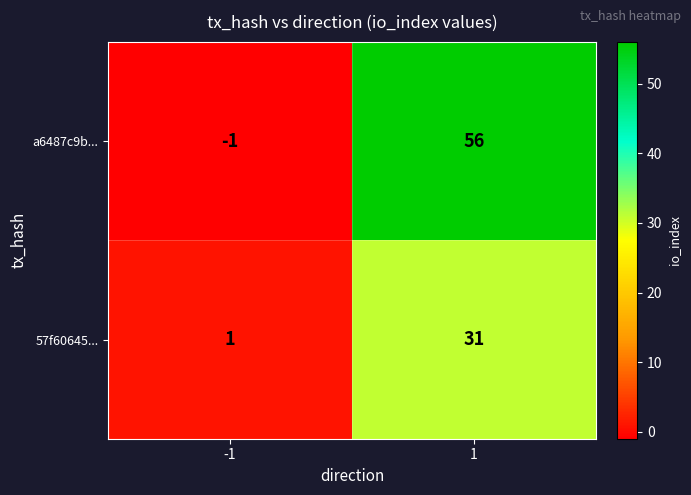

What is the highest value of the a6487c9b... series?

56